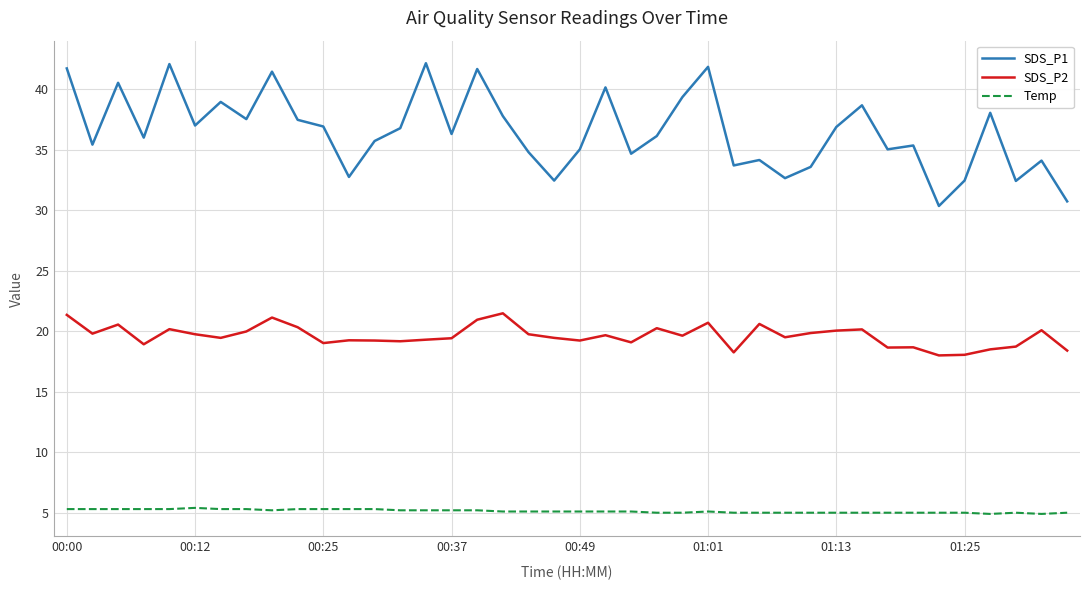

True or false: SDS_P1 and SDS_P2 cross at least once.

False